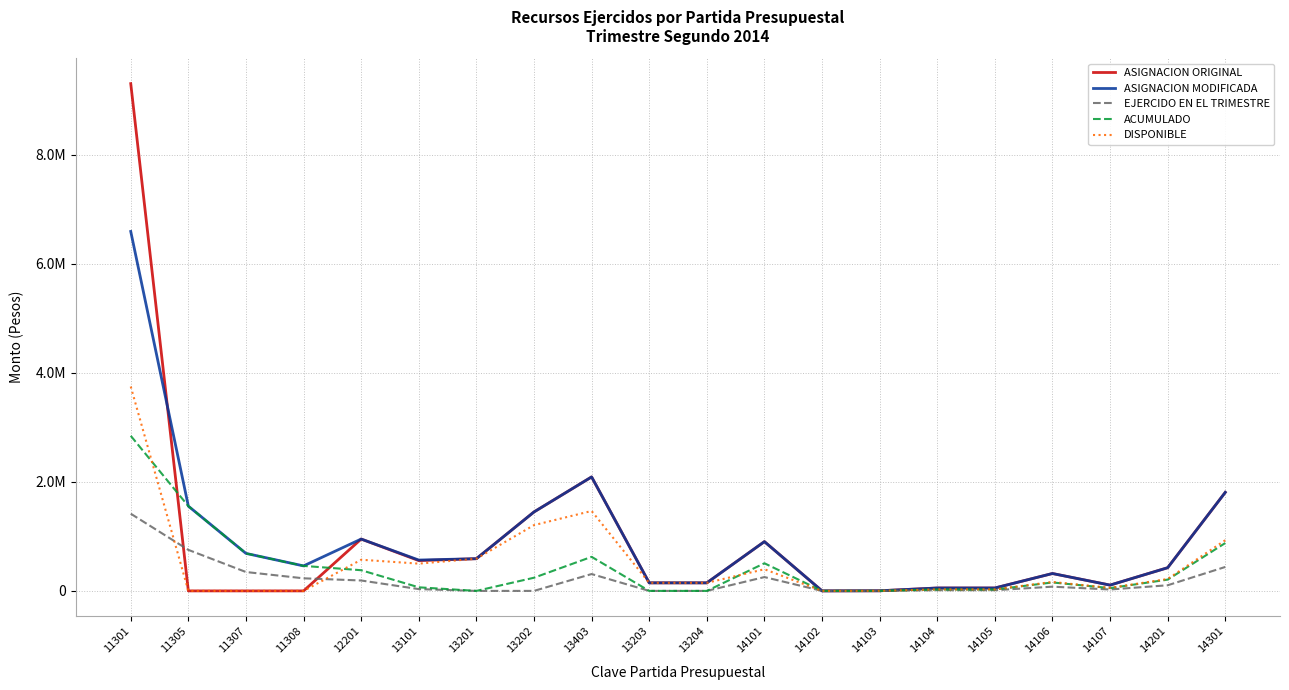

Reading left to right, transcribe all the data shown in this chart.

ASIGNACION ORIGINAL: 9299519.7	0.0	0.0	0.0	950576.0	555430.8	590441.9	1447376.4	2089386.6	147610.5	147610.5	903376.1	163.2	2040.0	53139.8	53139.8	318838.6	106279.5	425118.2	1806752.3
ASIGNACION MODIFICADA: 6589456.9	1553954.5	687570.5	458380.0	950576.0	565588.6	590441.9	1447376.4	2089386.6	147610.5	147610.5	903376.1	163.2	2040.0	53139.8	53139.8	318838.6	106279.5	425118.2	1806752.3
EJERCIDO EN EL TRIMESTRE: 1414952.1	752053.8	346117.6	230744.9	190845.2	32946.4	0.0	0.0	309046.7	0.0	0.0	253313.8	28.2	434.3	12908.5	12908.5	77455.3	25818.1	103276.7	438930.5
ACUMULADO: 2842941.0	1553954.5	687570.5	458380.0	379154.2	65742.3	0.0	241527.0	624314.8	0.0	0.0	506412.0	56.4	865.3	25804.3	25804.3	154834.4	51610.8	206452.0	877429.8
DISPONIBLE: 3746515.8	0.0	0.0	0.0	571421.9	499846.3	590441.9	1205849.4	1465071.8	147610.5	147610.5	396964.1	106.8	1174.7	27335.5	27335.5	164004.3	54668.8	218666.2	929322.5